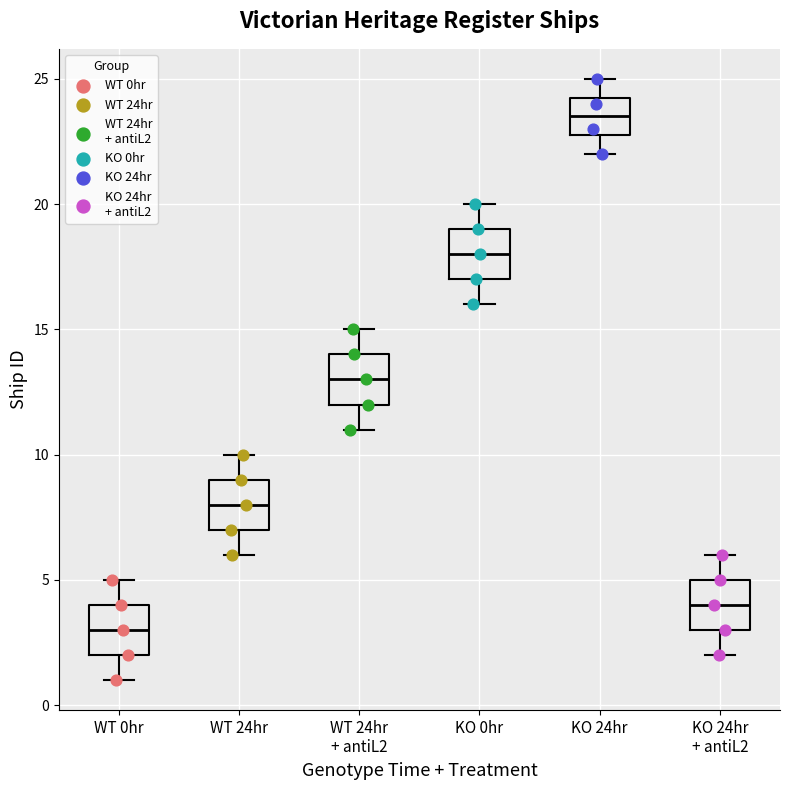

Reading left to right, transcribe this box plot: for each box, give where its median line is, the range the box spans, and where its two whiskers end, as read against the y-axis. The values are not printed on the chart, so give them approximately, as read against the axis.

WT 0hr: median 3.0, box 2.0 to 4.0, whiskers 1.0 to 5.0
WT 24hr: median 8.0, box 7.0 to 9.0, whiskers 6.0 to 10.0
WT 24hr + antiL2: median 13.0, box 12.0 to 14.0, whiskers 11.0 to 15.0
KO 0hr: median 18.0, box 17.0 to 19.0, whiskers 16.0 to 20.0
KO 24hr: median 23.5, box 23.0 to 24.5, whiskers 22.0 to 25.0
KO 24hr + antiL2: median 4.0, box 3.0 to 5.0, whiskers 2.0 to 6.0